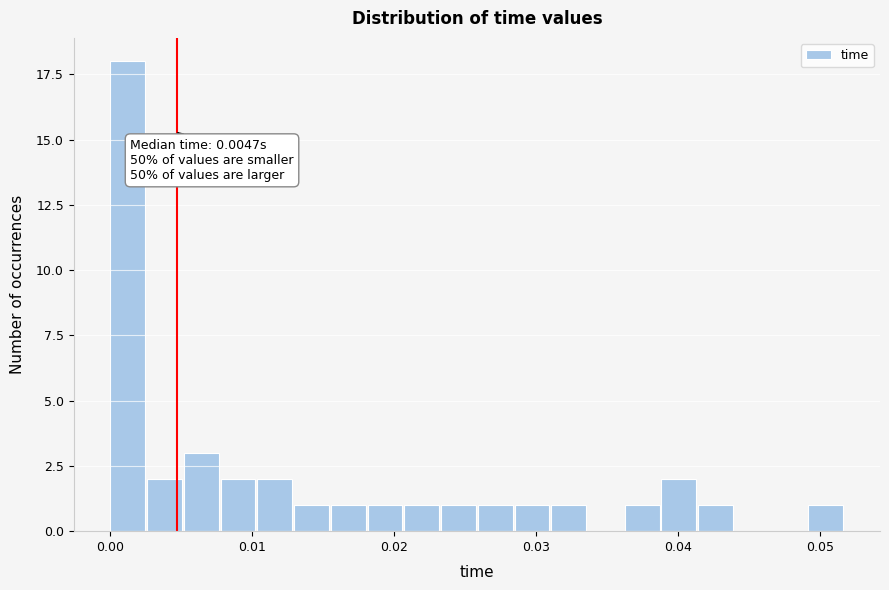

Around what value on the x-axis is the tallest bar? Give the approximate position of its centre, as read against the axis.

0.001